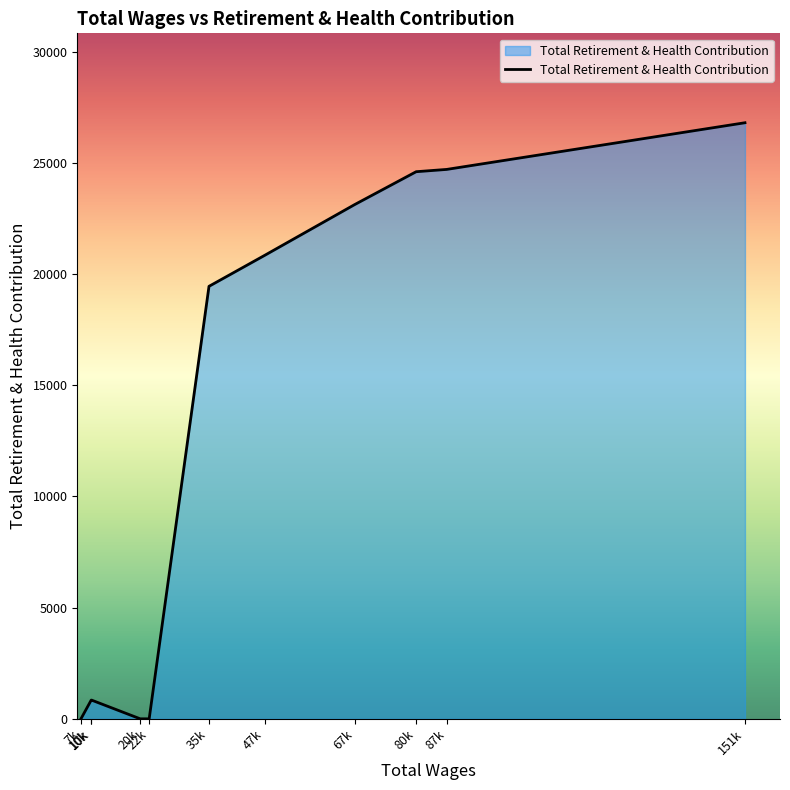

The value at 10k is 839. True or false?

True